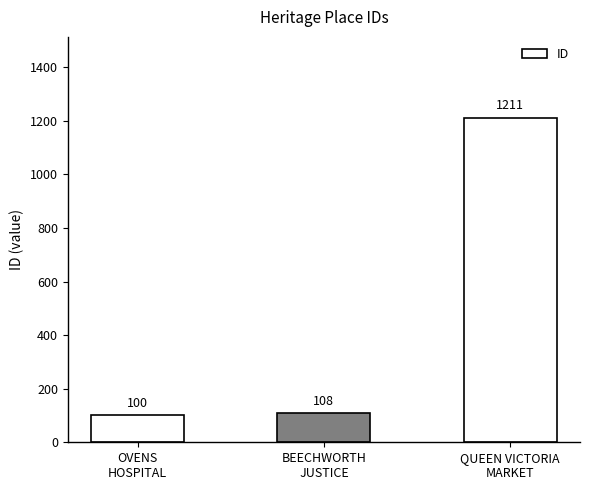

The chart shows a value of 1211 at QUEEN VICTORIA
MARKET. True or false?

True